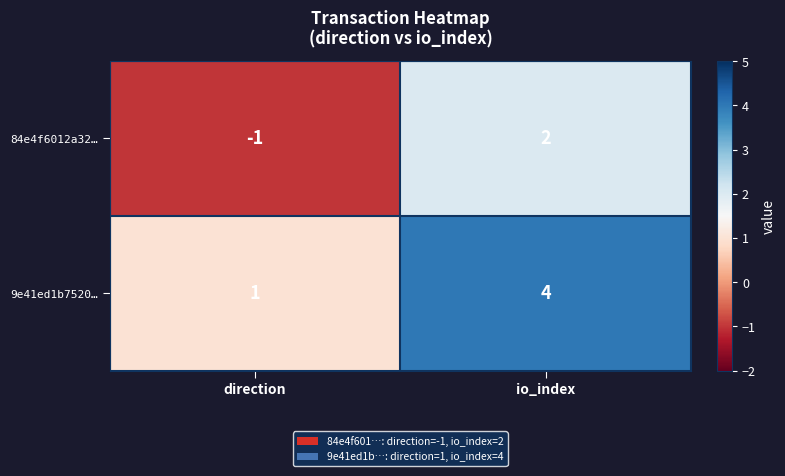

What value does the 9e41ed1b7520… series have at io_index?

4